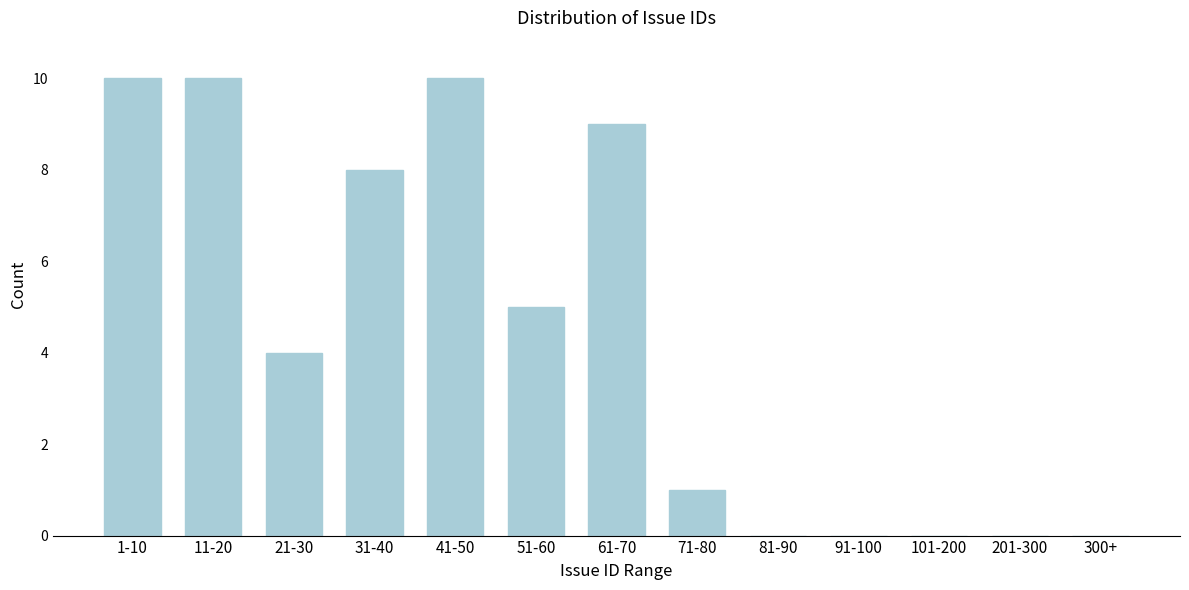

Reading right to left, extract all data points from this chart.

300+=0	201-300=0	101-200=0	91-100=0	81-90=0	71-80=1	61-70=9	51-60=5	41-50=10	31-40=8	21-30=4	11-20=10	1-10=10